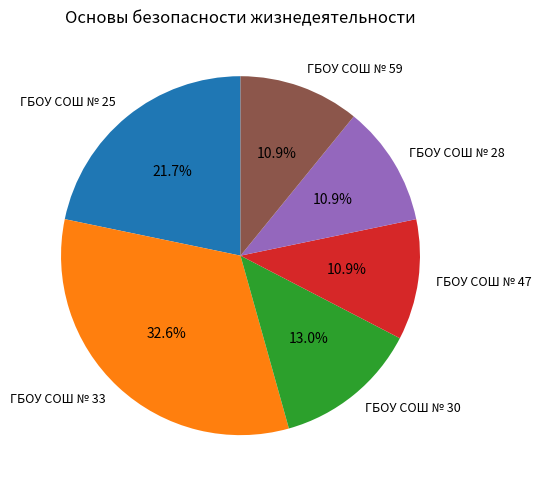

To the nearest percent, what percentage of the pie is ГБОУ СОШ № 30?

13%